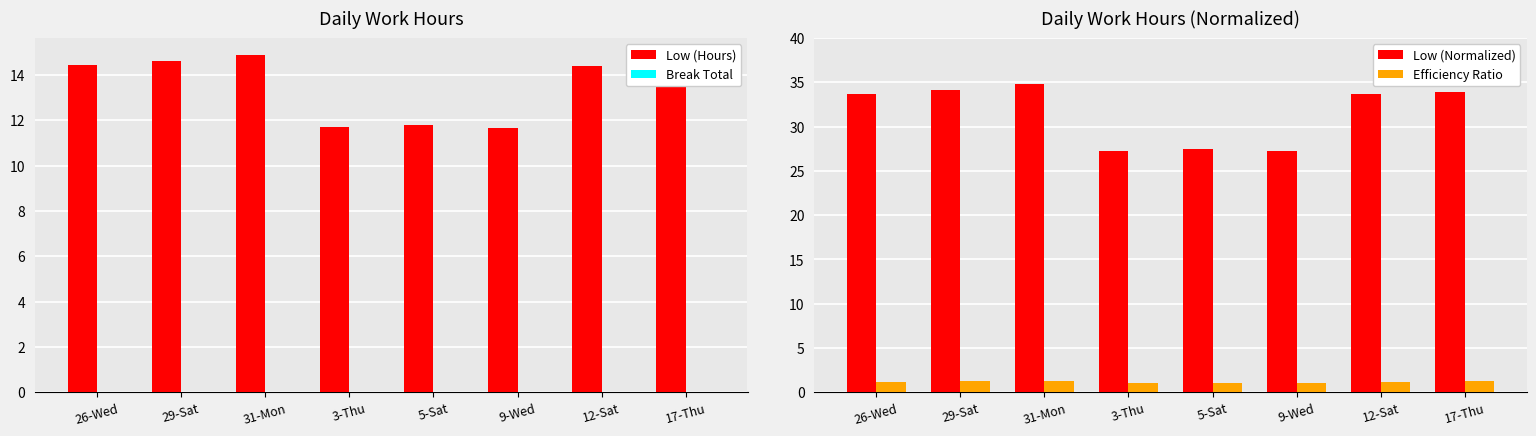

What is the total value across all series at 12-Sat?

49.3